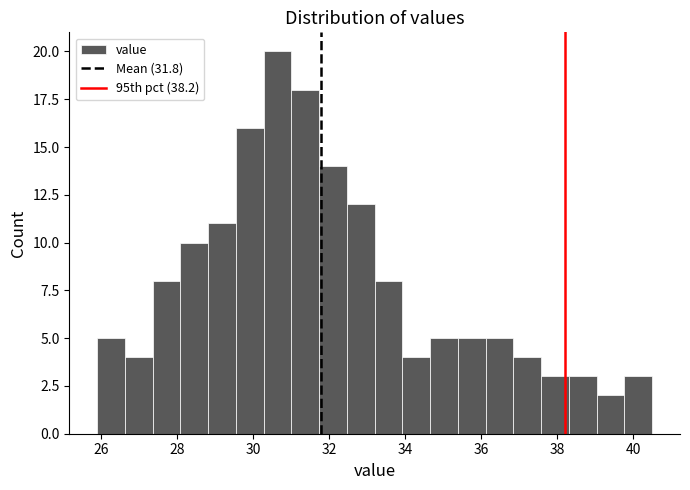

Read against the x-axis, roughly where is the centre of the tallest bar?

30.6